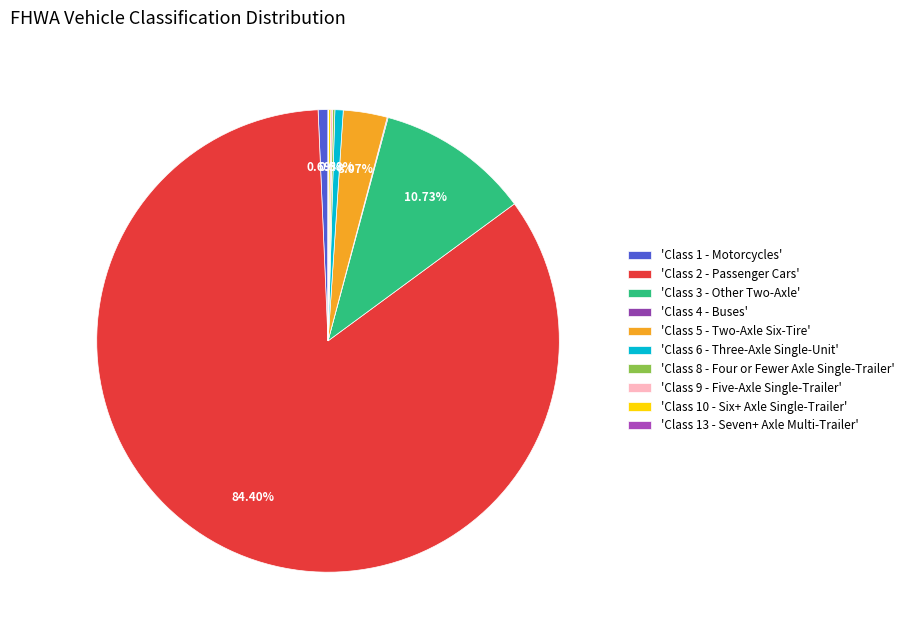

Does any single category account for the majority?

Yes